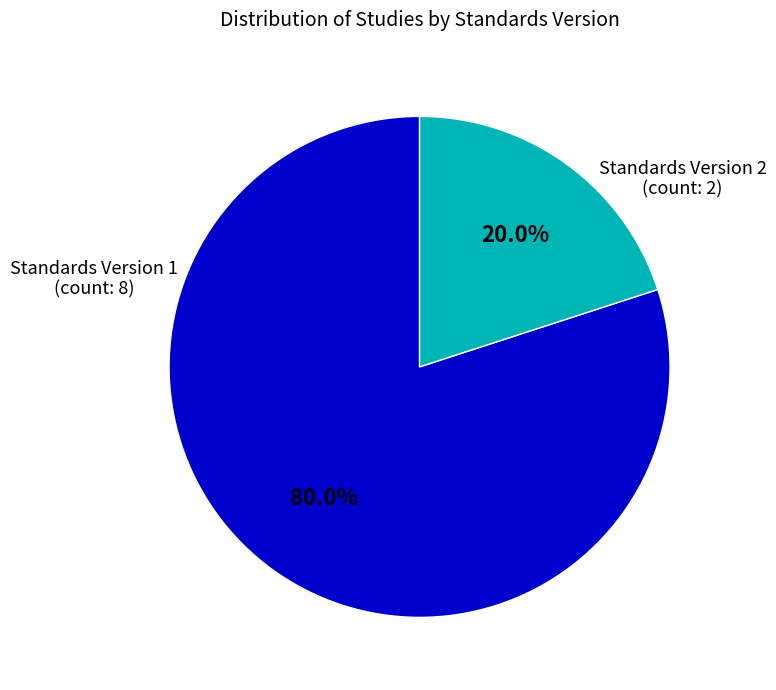

Is there a majority slice in this chart?

Yes